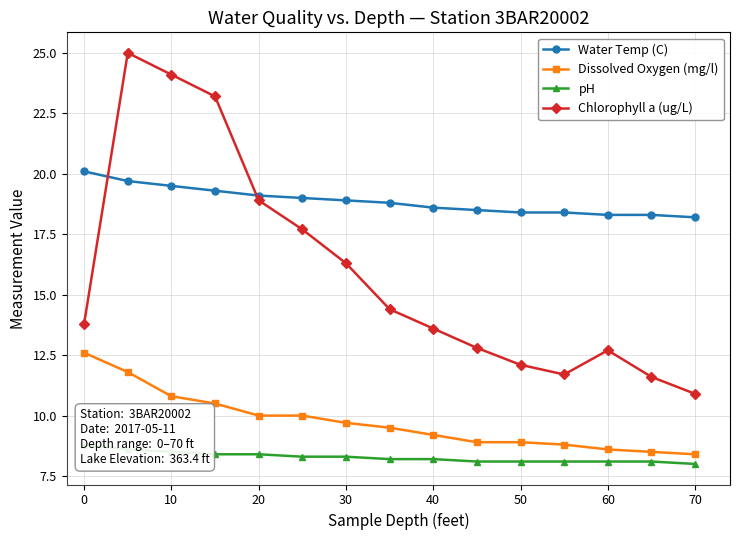

Is it true that Water Temp (C) equals 19.1 at 20?

True